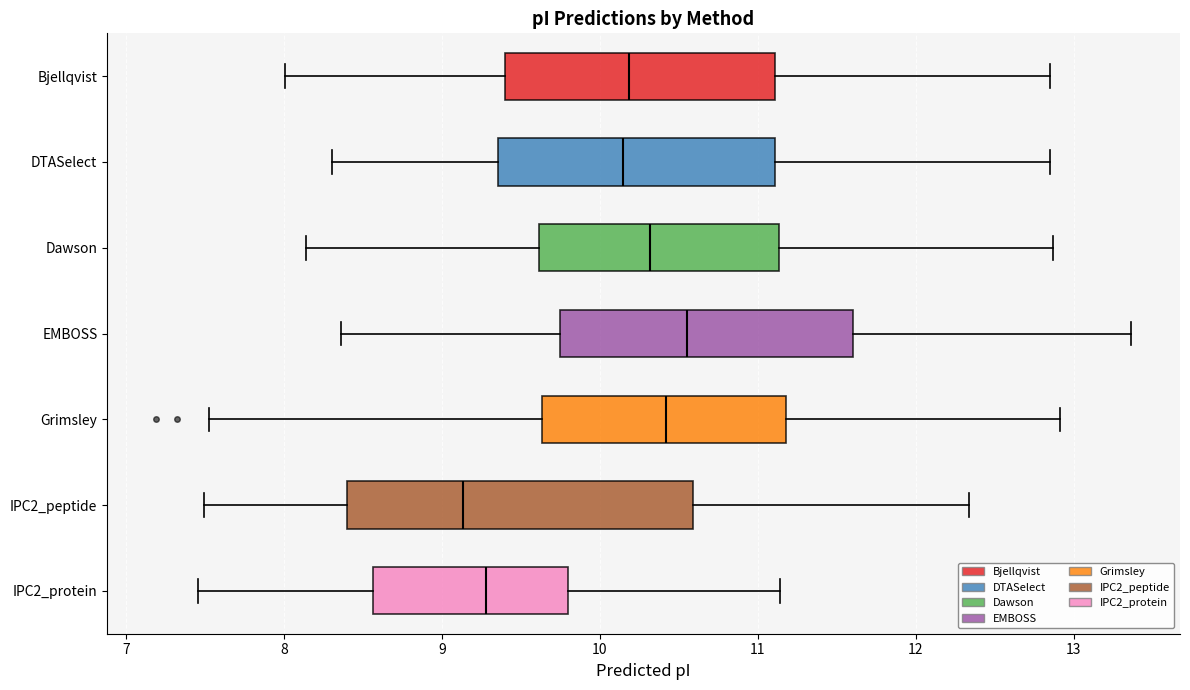

Which box's median line is the furthest to the right?

EMBOSS